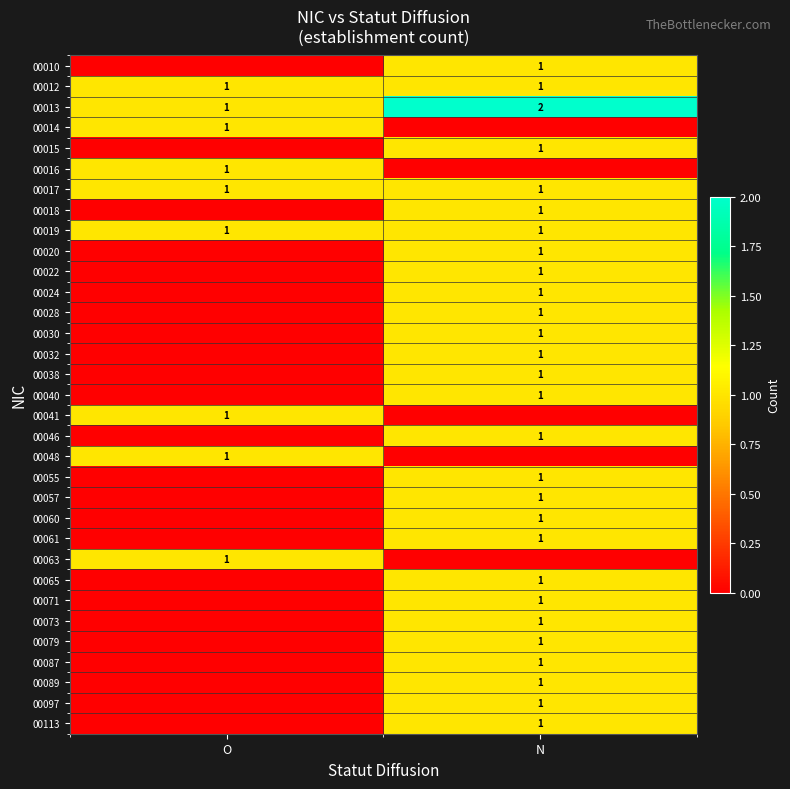

True or false: 00065 has a value of 1 at N.

True